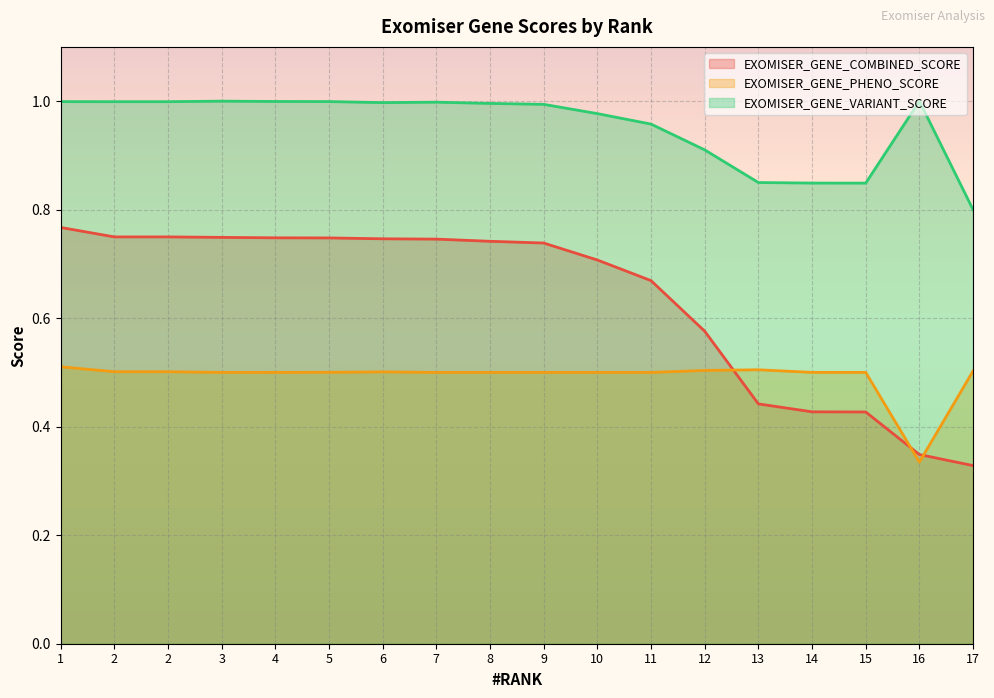

Rank the series at 10 from lowest to highest value.

EXOMISER_GENE_PHENO_SCORE, EXOMISER_GENE_COMBINED_SCORE, EXOMISER_GENE_VARIANT_SCORE